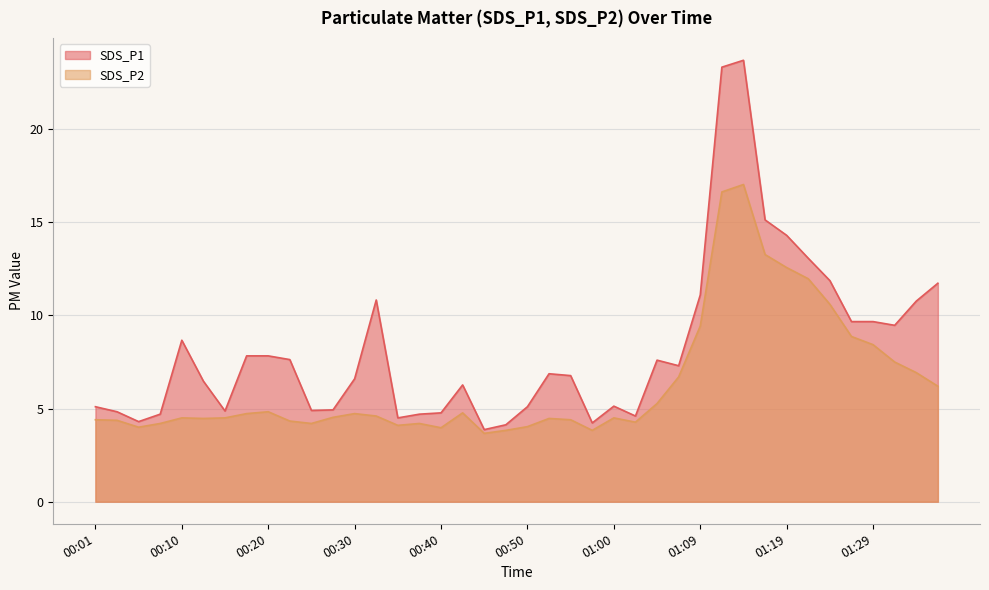

Which category has the lowest value across all series?

00:45